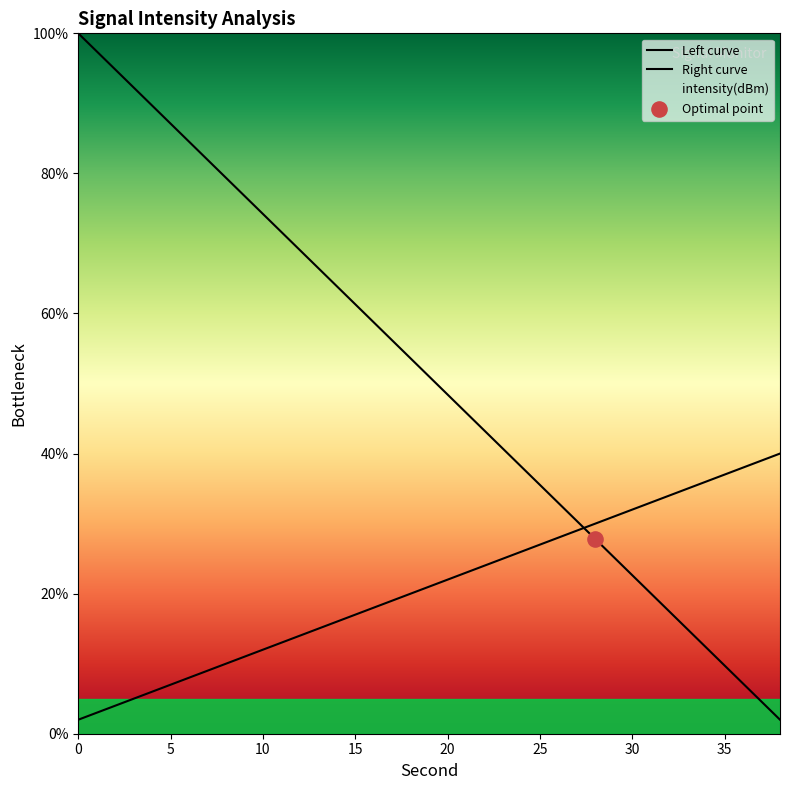

Which series has the largest total across all categories?

Left curve